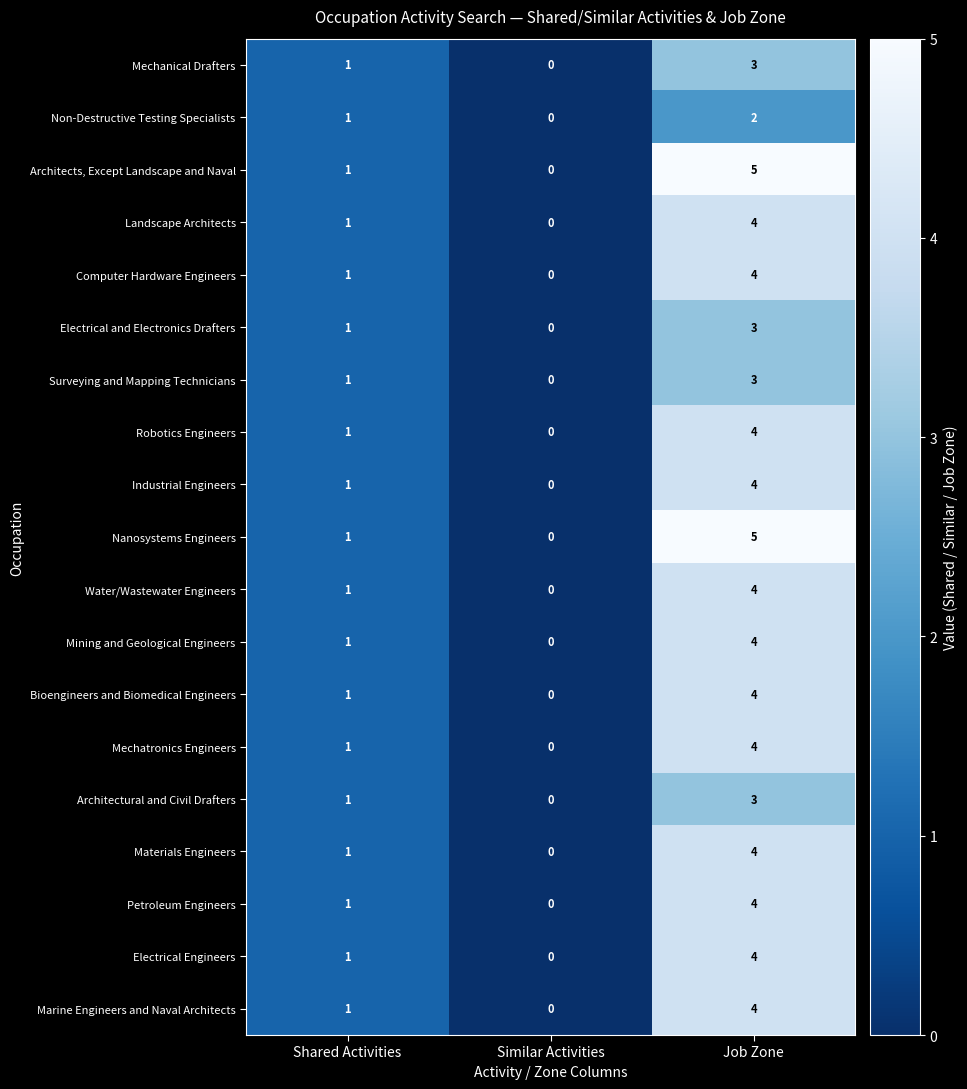

How many categories are shown in the chart?

3